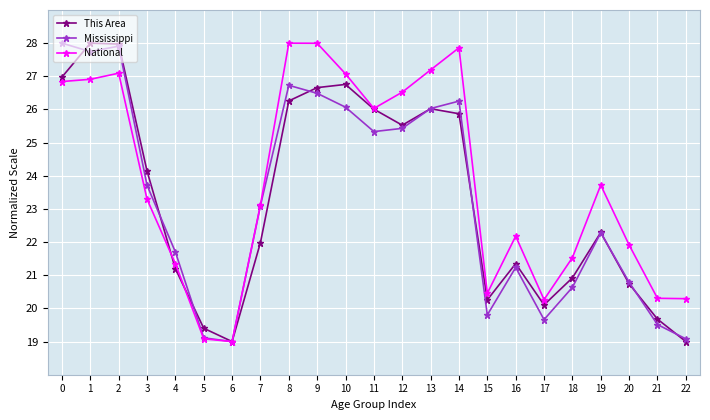

The Mississippi series shows 26.3 at 14. True or false?

True